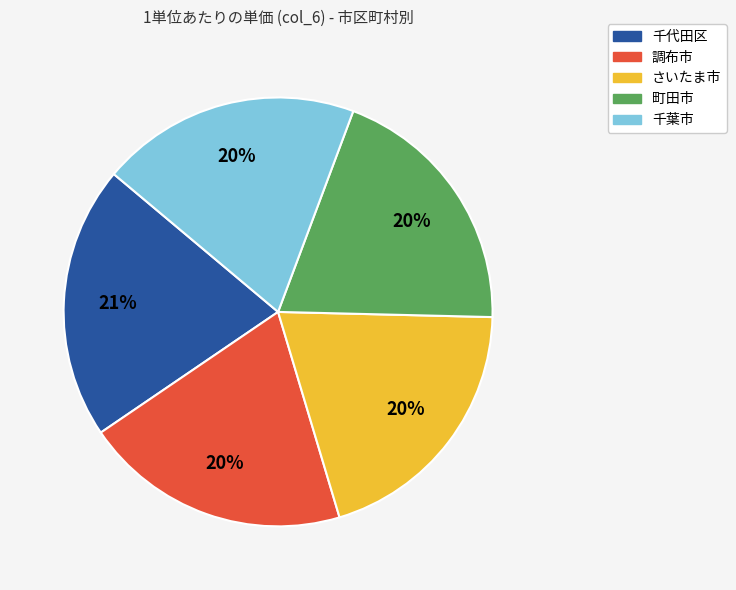

True or false: 調布市 accounts for 20% of the total.

True